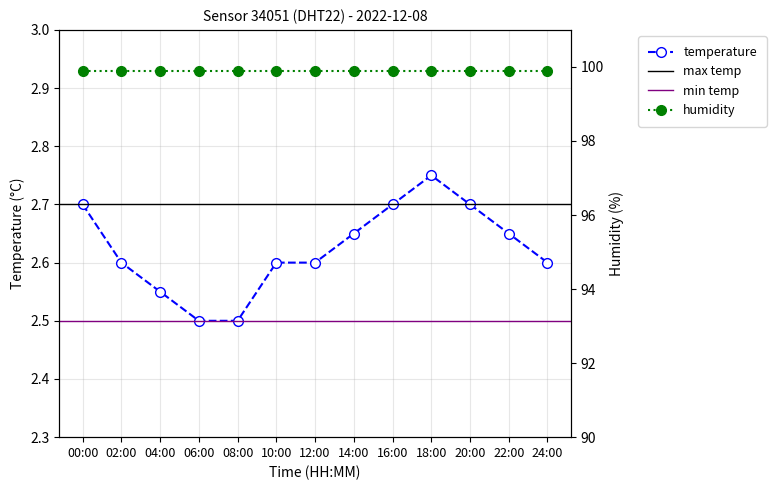

What is the label of the 5th point from the right?

16:00